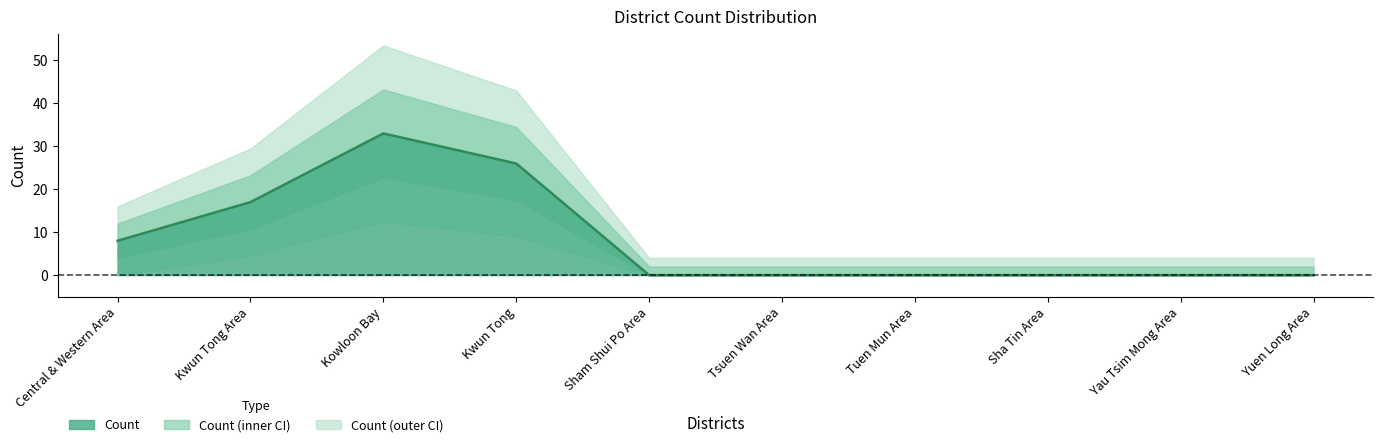

List the labels in order of value, largest first.

Kowloon Bay, Kwun Tong, Kwun Tong Area, Central & Western Area, Sham Shui Po Area, Tsuen Wan Area, Tuen Mun Area, Sha Tin Area, Yau Tsim Mong Area, Yuen Long Area